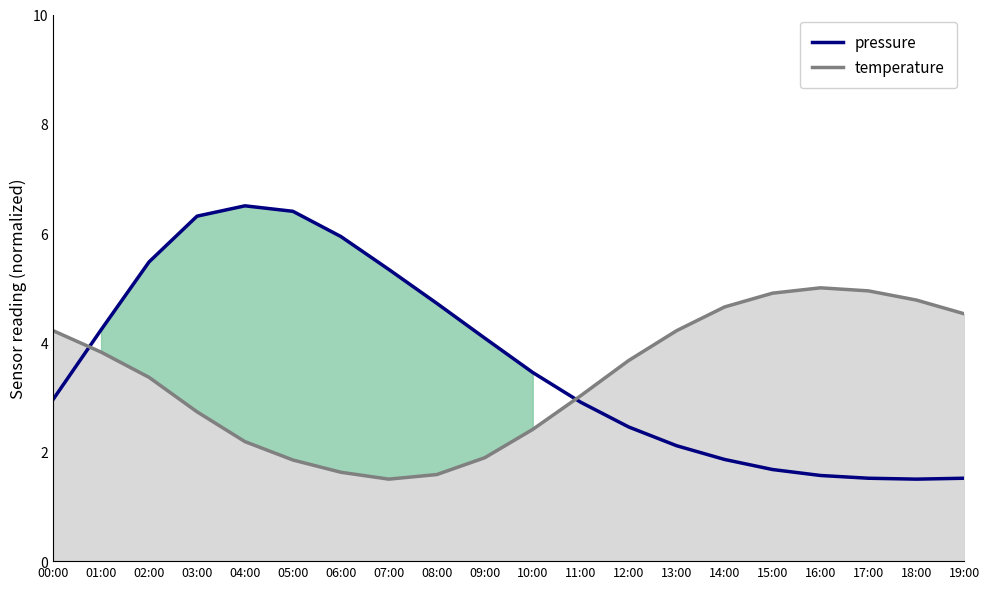

What is the total value across all series at 16:00?

6.6